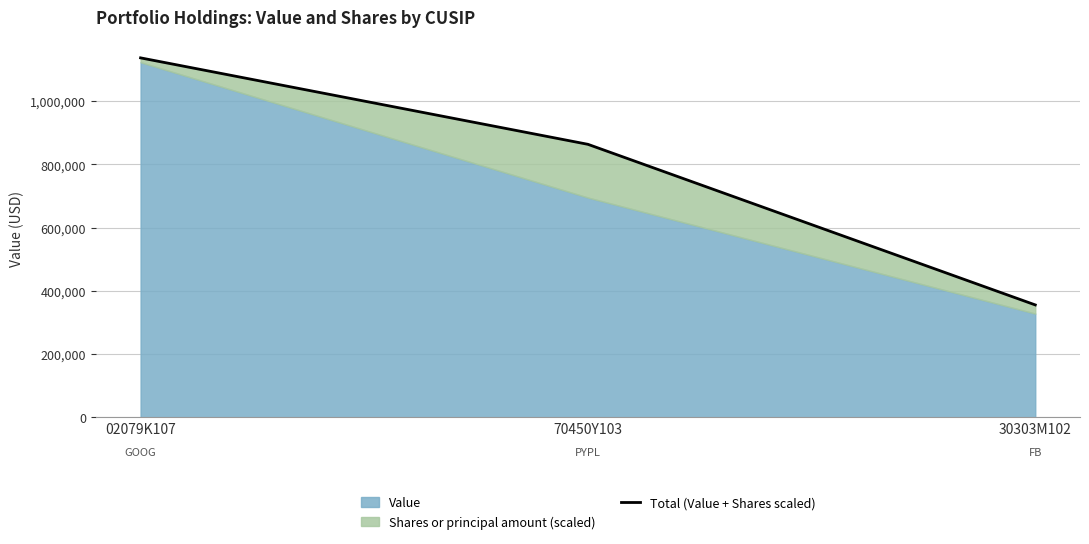

Rank the categories by value from lowest to highest.

30303M102, 70450Y103, 02079K107